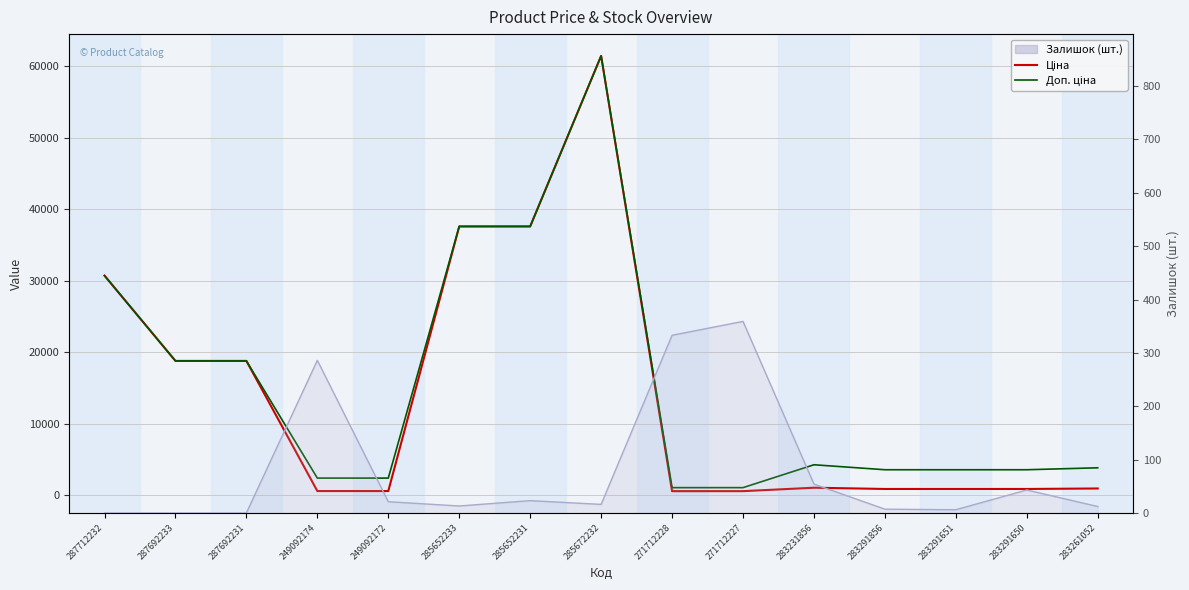

What is the label of the 7th point from the right?

271712228